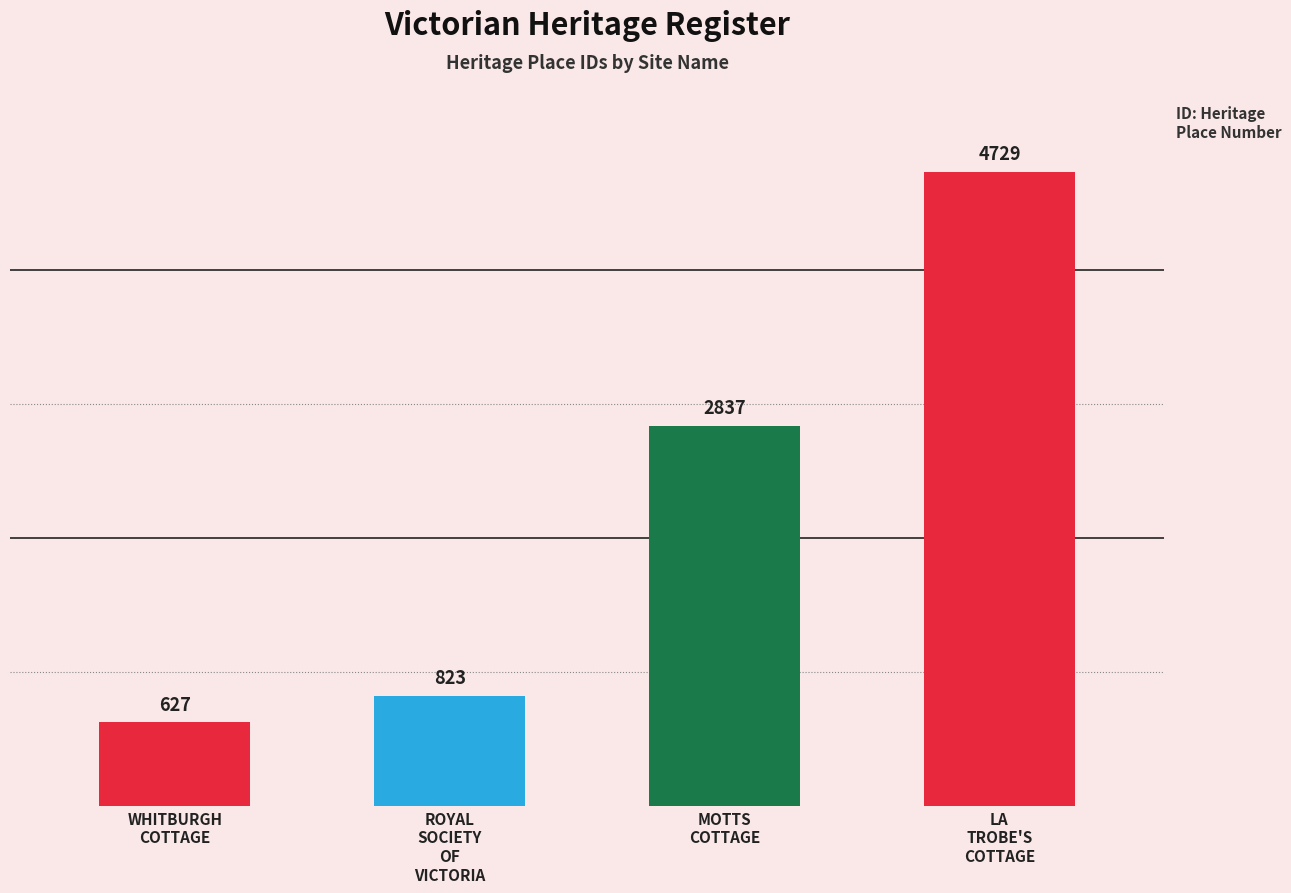

Which label corresponds to the smallest value in the chart?

WHITBURGH
COTTAGE